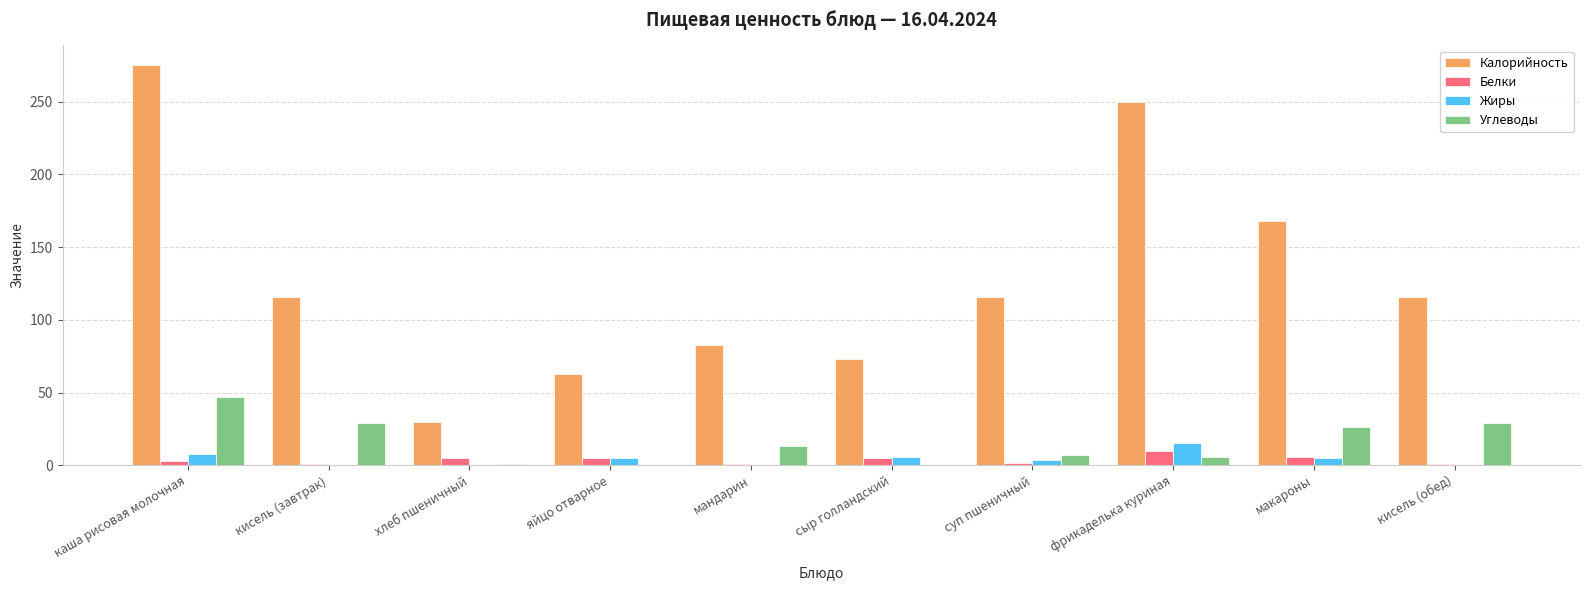

What is the average value of the Углеводы series?

15.8